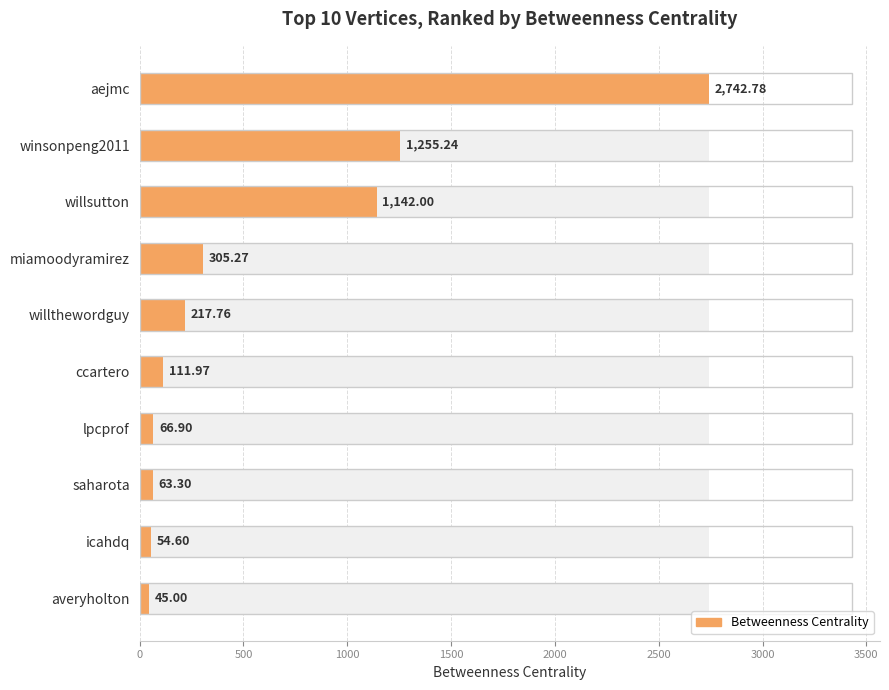

Are the bars grouped side by side (vs. stacked)?

No